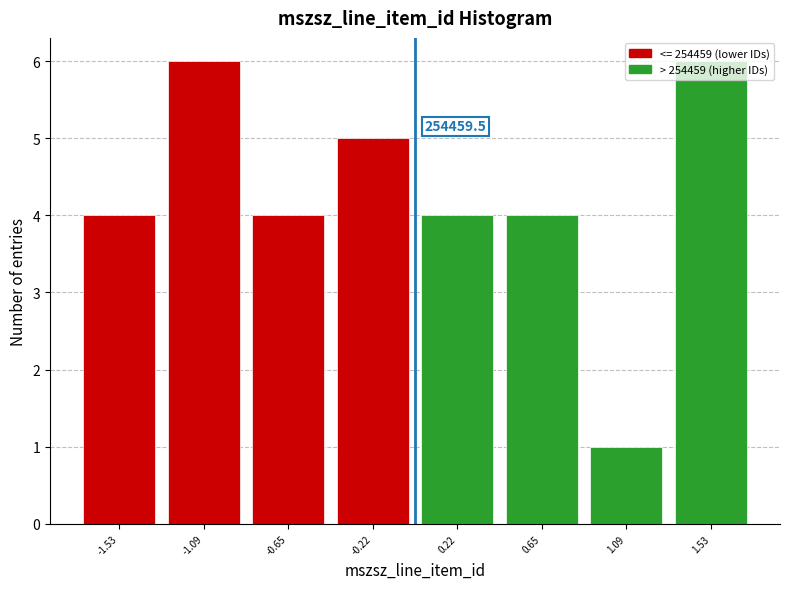

What is the difference between the second highest and minimum values?

5